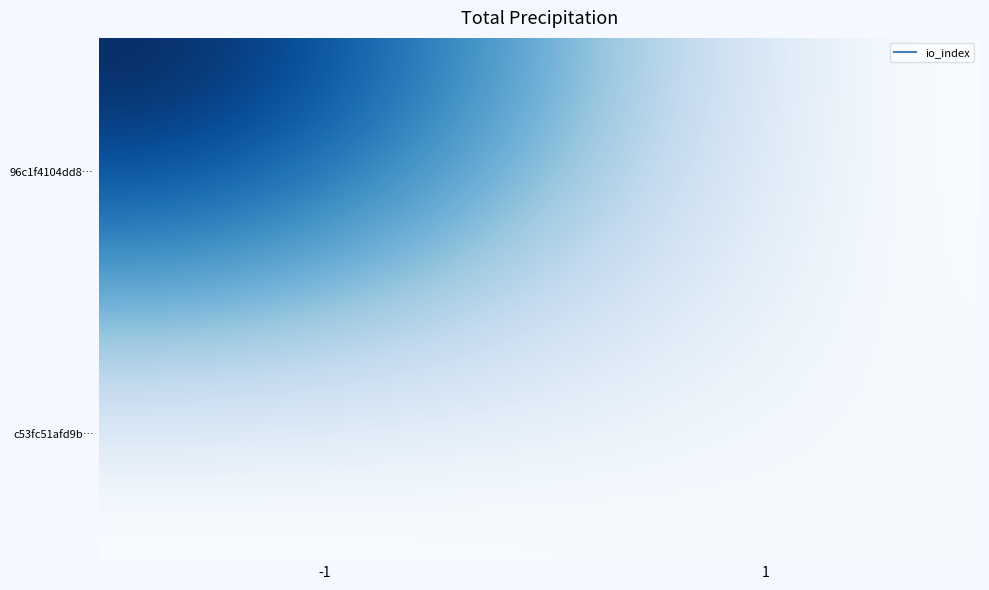

Which series has the largest total across all categories?

96c1f4104dd8acd952e5d172325b9404a3fdcc8